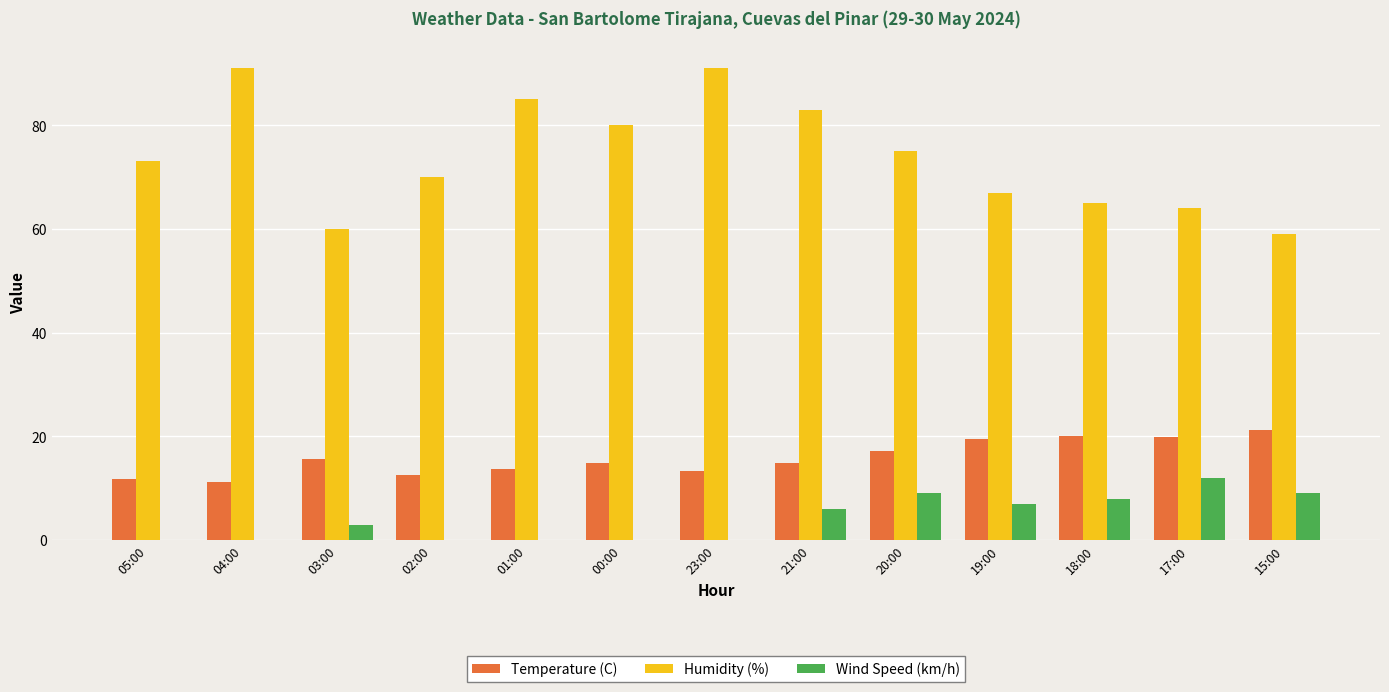

What is the total value across all series at 23:00?

104.4